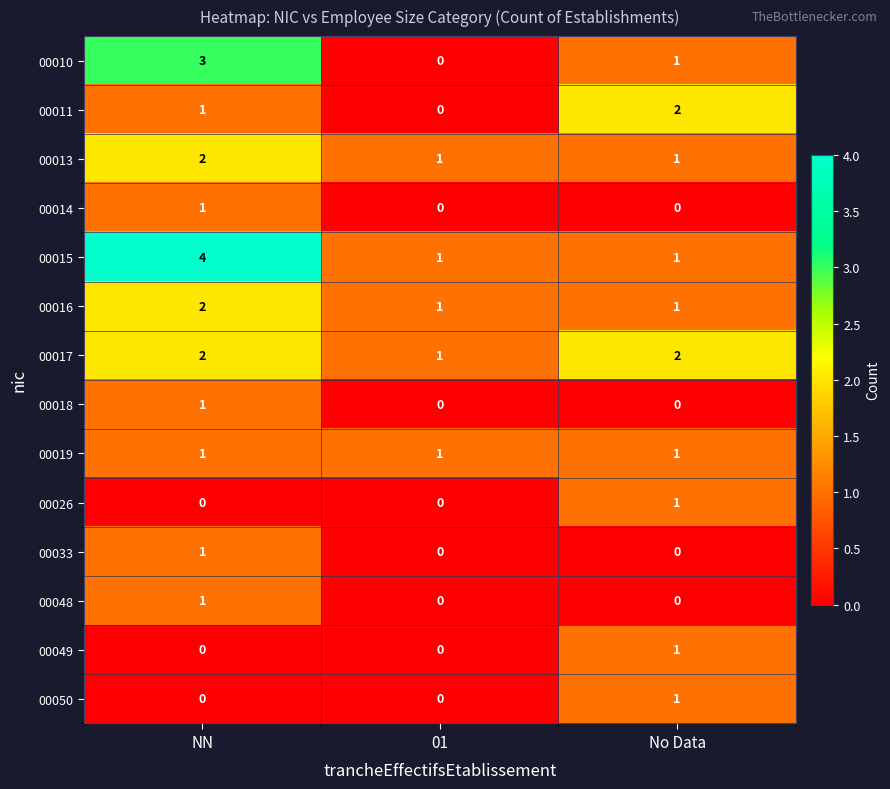

The 00048 series shows 0 at No Data. True or false?

True